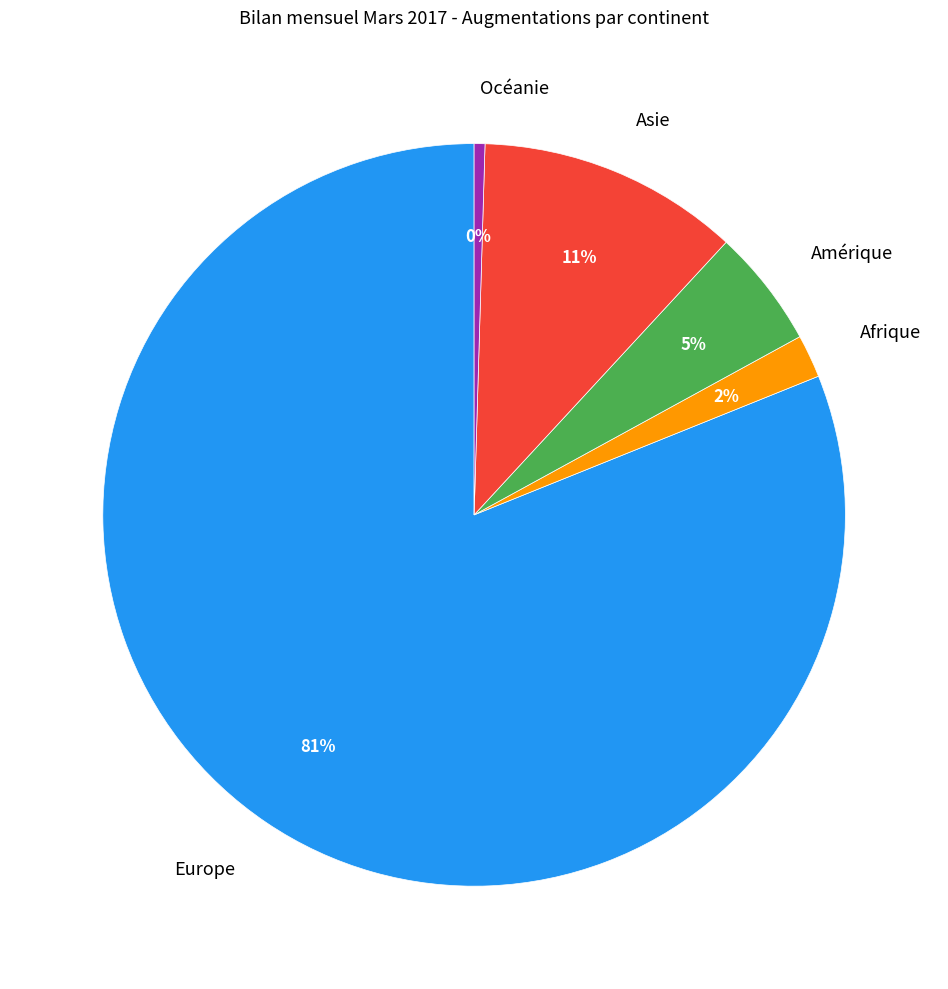

To the nearest percent, what is the difference between the Asie and Océanie slice percentages?

11%